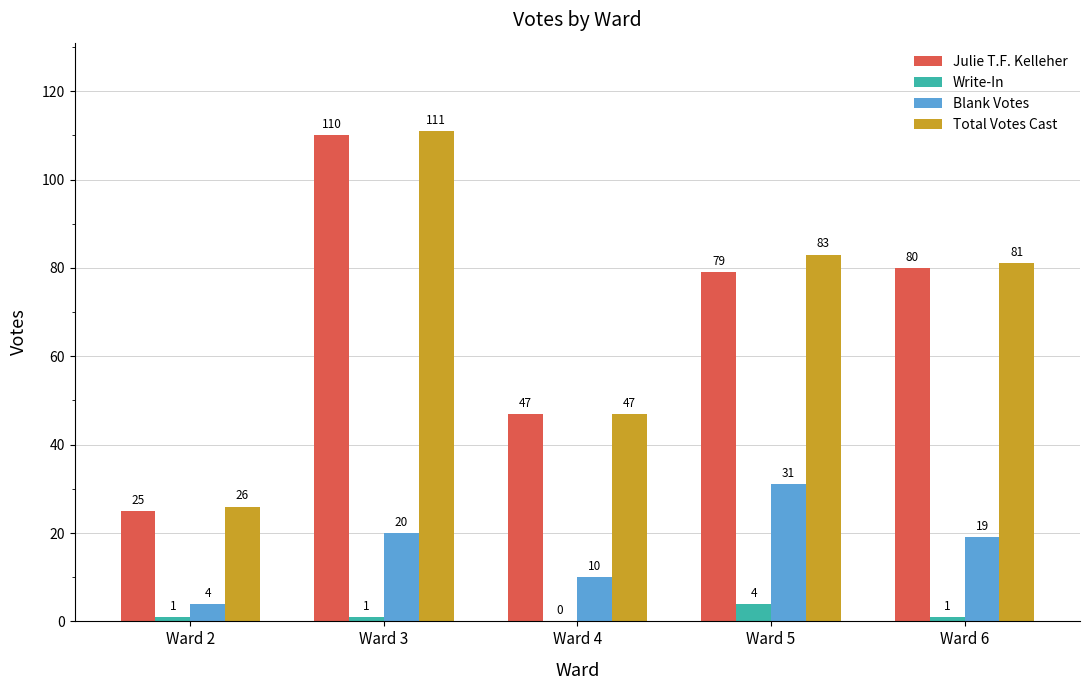

The Julie T.F. Kelleher series shows 10 at Ward 2. True or false?

False